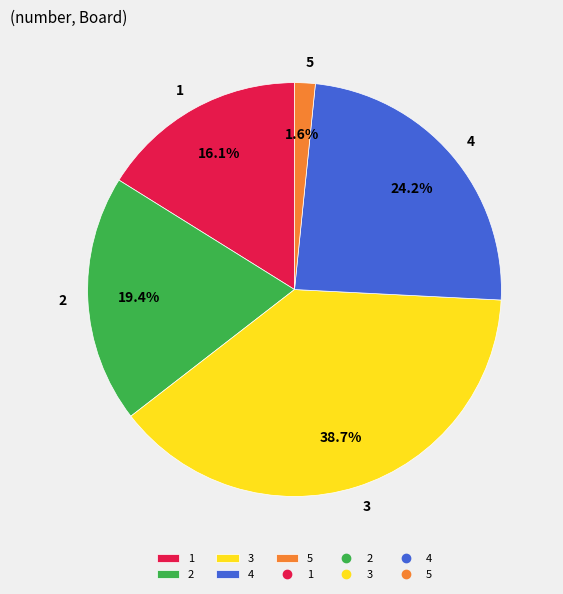

Combined, what portion of the pie is 3 and 5?

40.3%